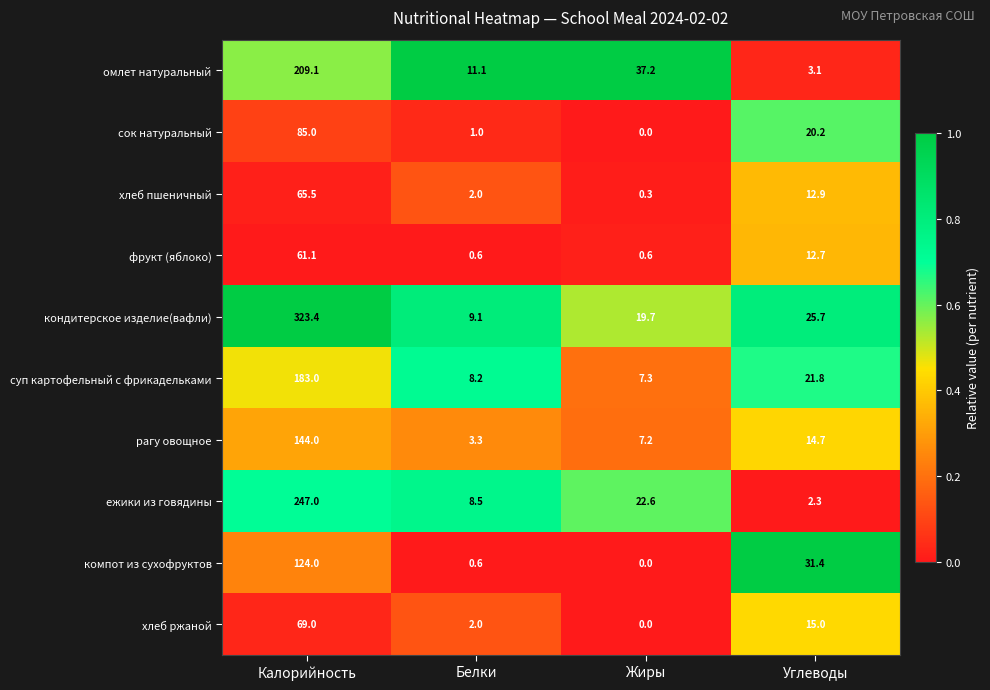

Between Белки and Углеводы, which series saw the biggest shift?

компот из сухофруктов